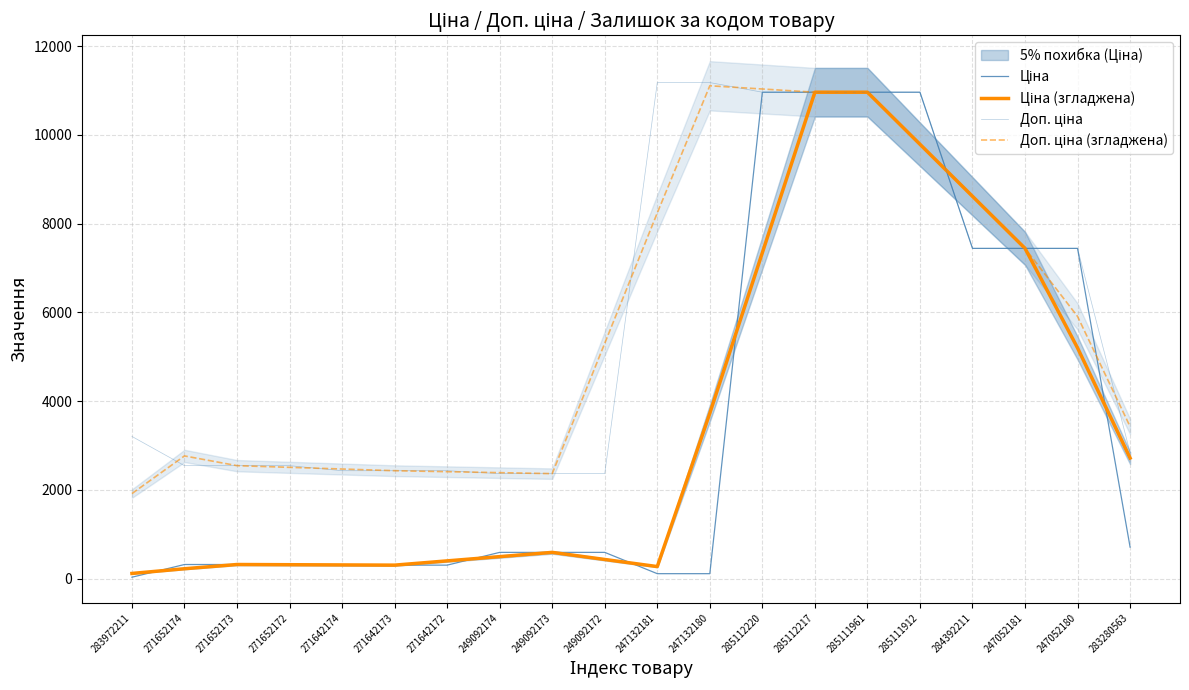

How many values in the Доп. ціна series exceed 3205?

9